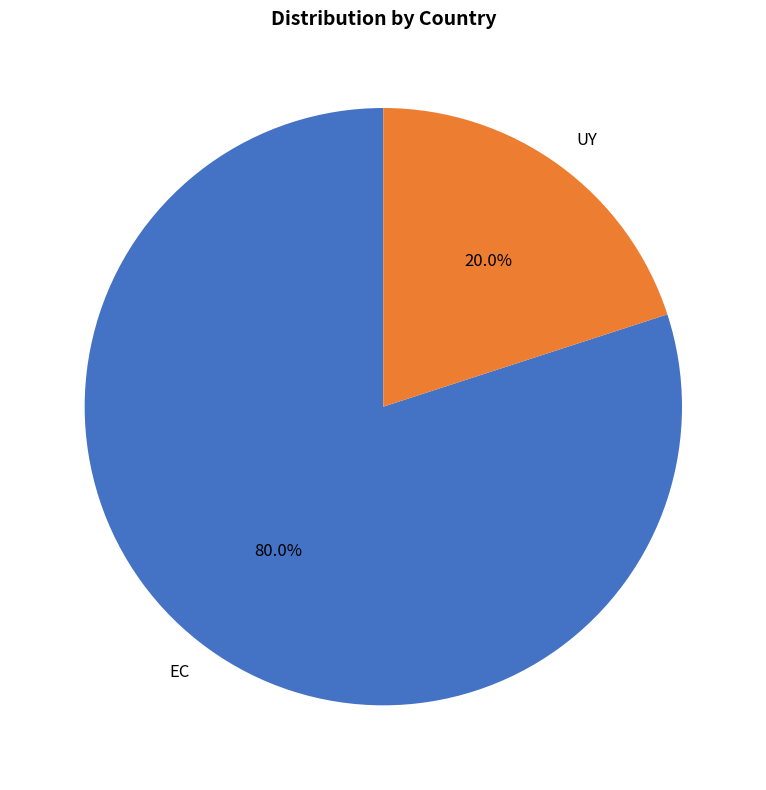

Combined, what portion of the pie is EC and UY?

100.0%